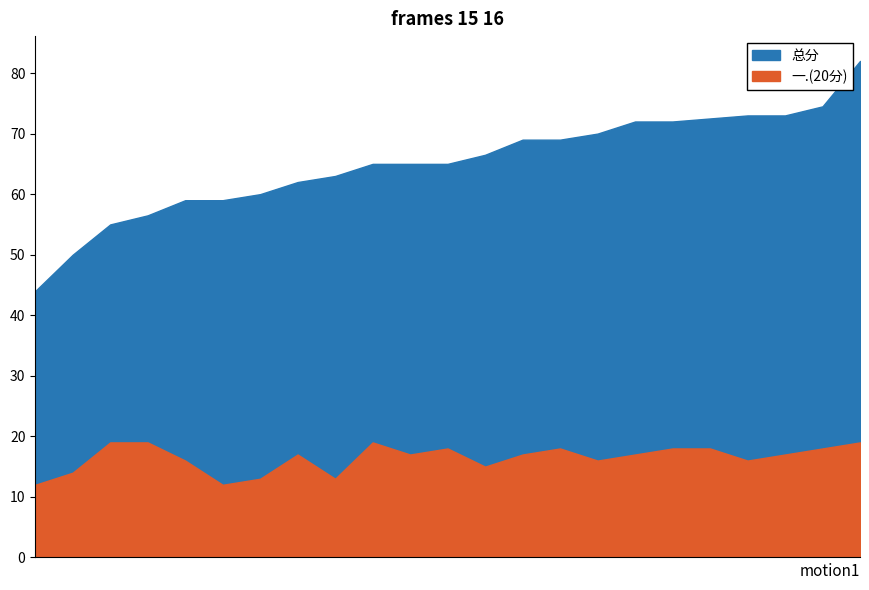

Is it true that 总分 equals 62.0 at 2022162013?

True